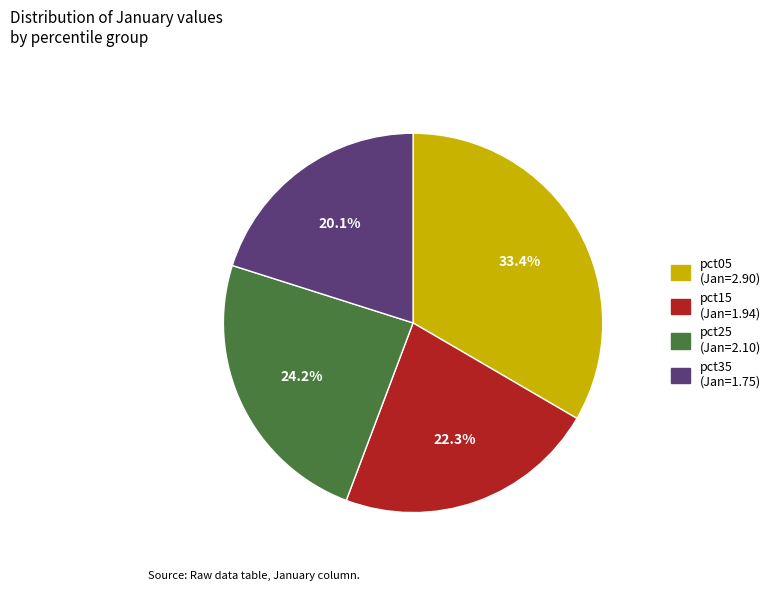

How many slices are in this pie chart?

4